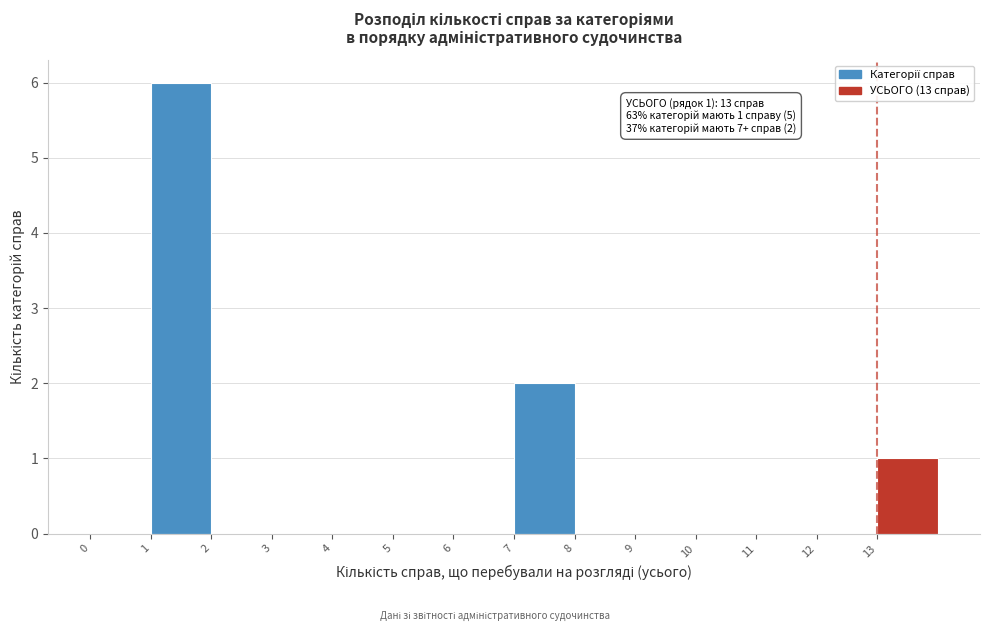

Over which range of the x-axis is the bar tallest?

1 to 2